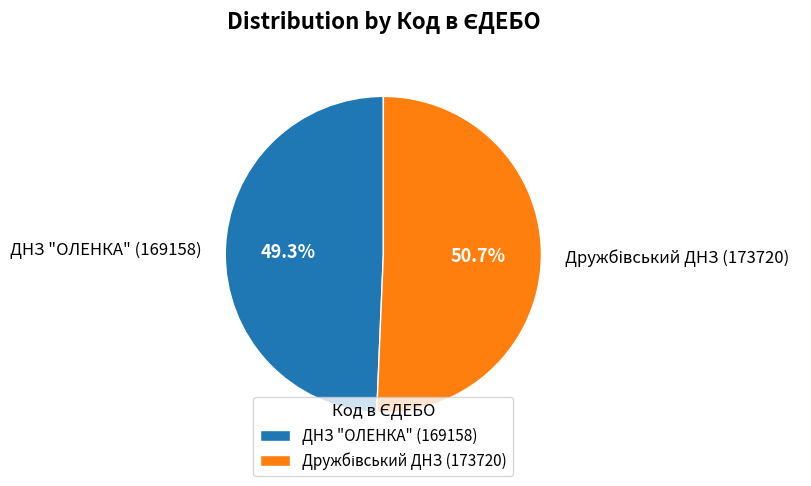

Is there any slice that represents more than half of the pie?

Yes